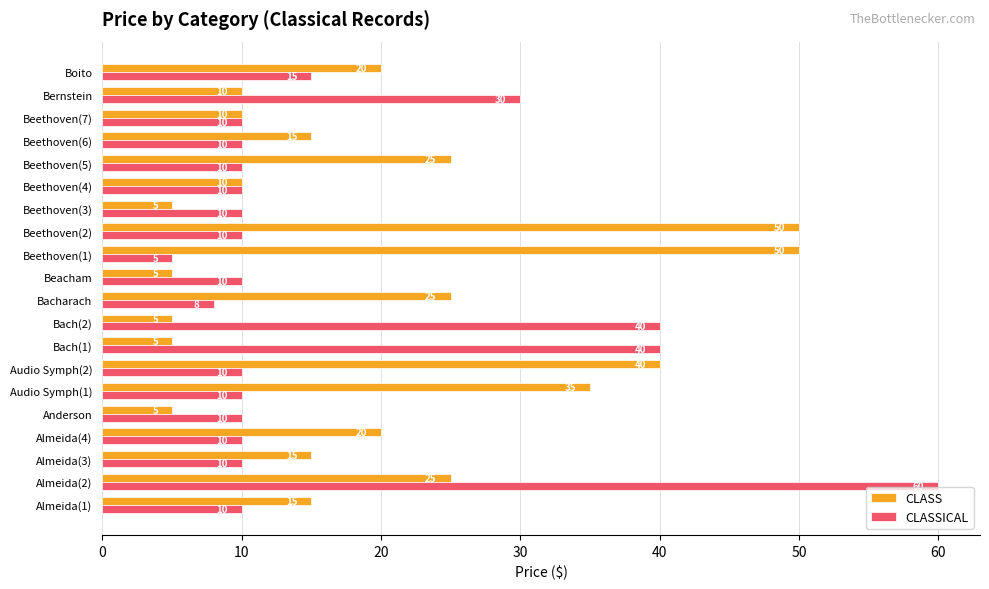

Rank the series by their average value, from lowest to highest.

CLASSICAL, CLASS